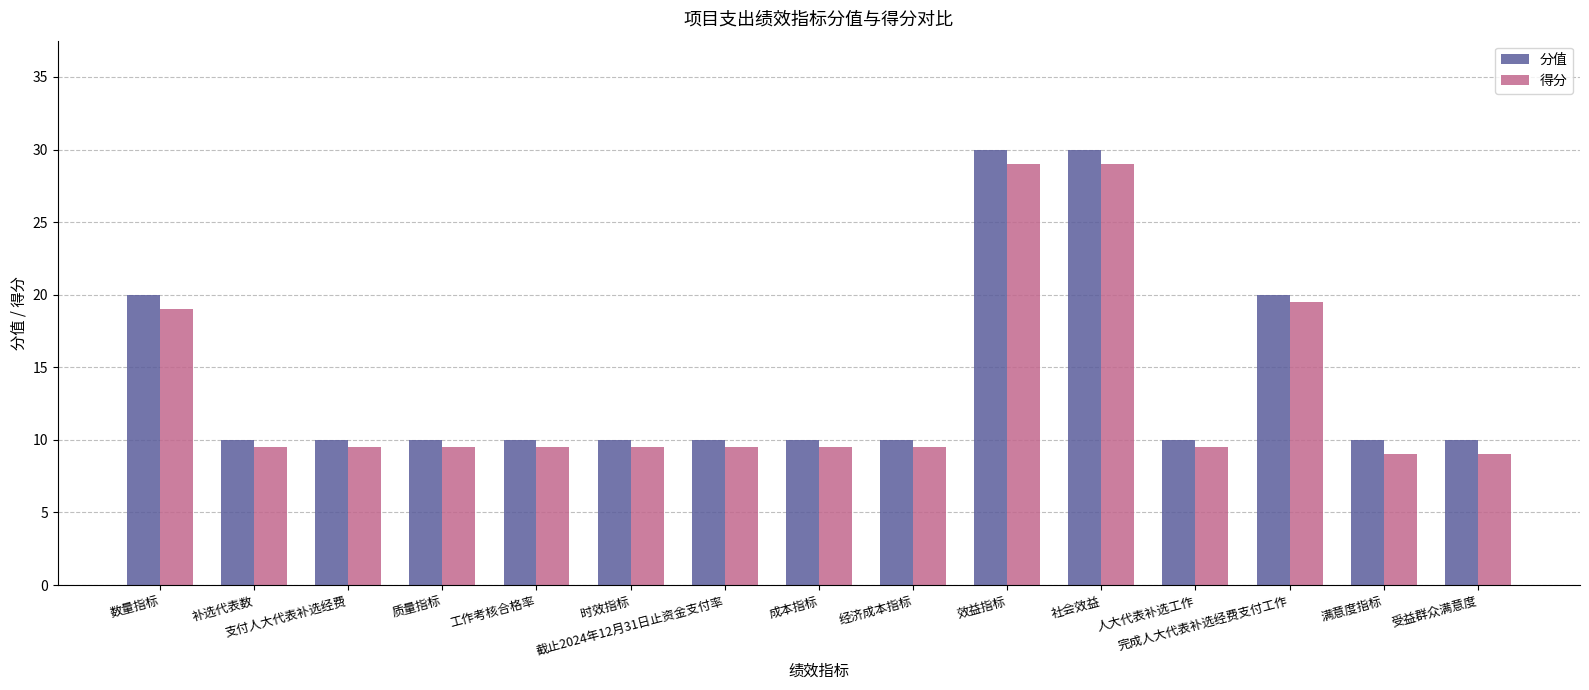

Are the bars grouped side by side (vs. stacked)?

Yes